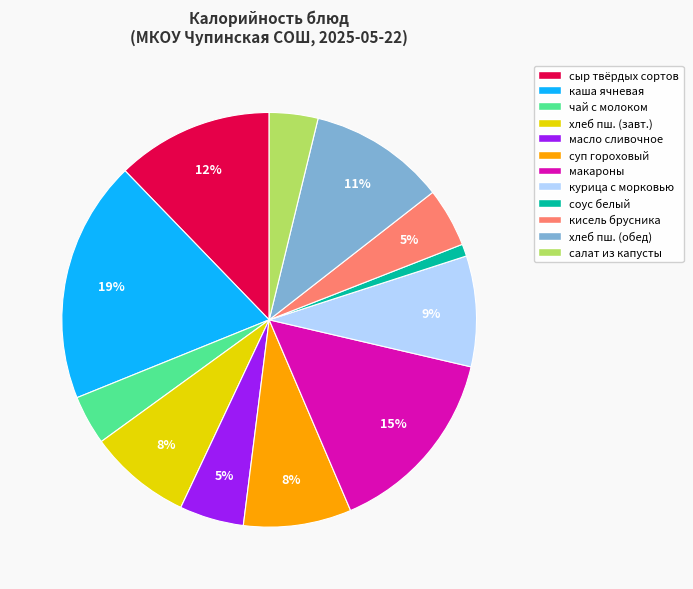

Which slice is the smallest?

соус белый